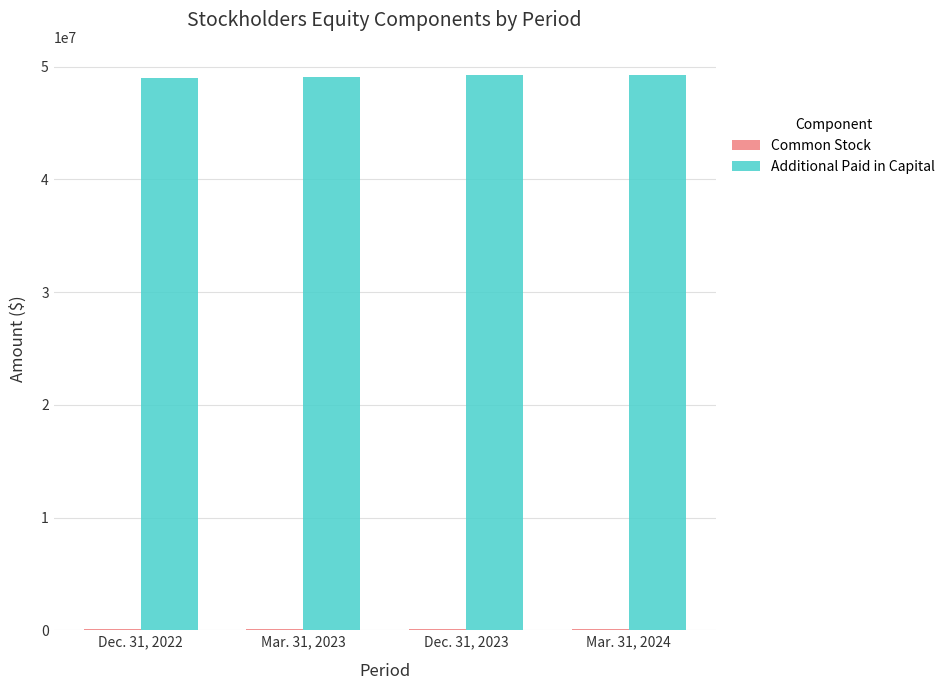

What is the greatest value displayed?

49298888